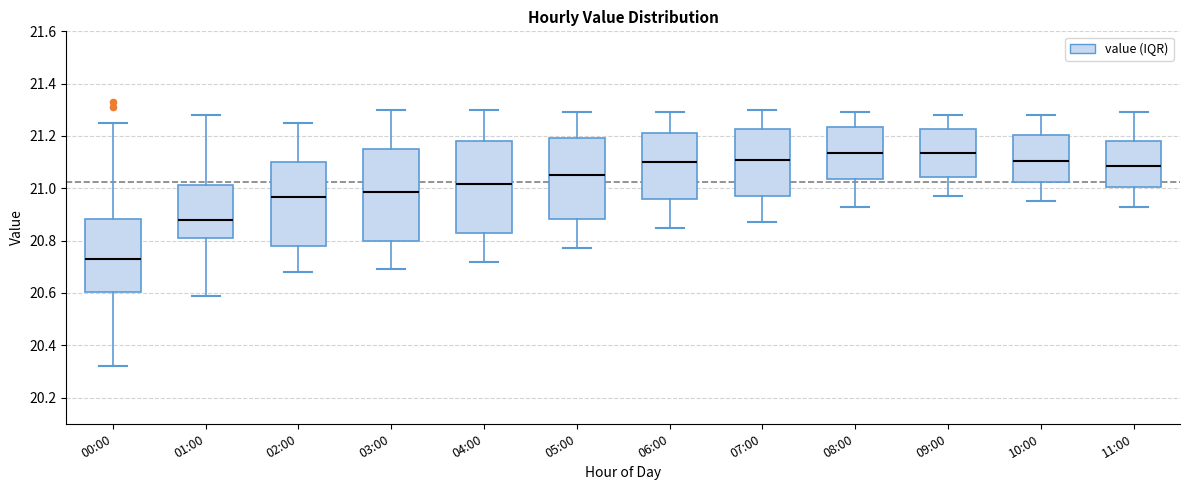

Reading left to right, transcribe this box plot: for each box, give where its median line is, the range the box spans, and where its two whiskers end, as read against the y-axis. The values are not printed on the chart, so give them approximately, as read against the axis.

00:00: median 20.74, box 20.60 to 20.88, whiskers 20.32 to 21.26
01:00: median 20.88, box 20.82 to 21.02, whiskers 20.60 to 21.28
02:00: median 20.96, box 20.78 to 21.10, whiskers 20.68 to 21.26
03:00: median 20.98, box 20.80 to 21.16, whiskers 20.70 to 21.30
04:00: median 21.02, box 20.82 to 21.18, whiskers 20.72 to 21.30
05:00: median 21.06, box 20.88 to 21.20, whiskers 20.78 to 21.30
06:00: median 21.10, box 20.96 to 21.22, whiskers 20.86 to 21.30
07:00: median 21.12, box 20.98 to 21.22, whiskers 20.88 to 21.30
08:00: median 21.14, box 21.04 to 21.24, whiskers 20.94 to 21.30
09:00: median 21.14, box 21.04 to 21.22, whiskers 20.98 to 21.28
10:00: median 21.10, box 21.02 to 21.20, whiskers 20.96 to 21.28
11:00: median 21.08, box 21.00 to 21.18, whiskers 20.94 to 21.30